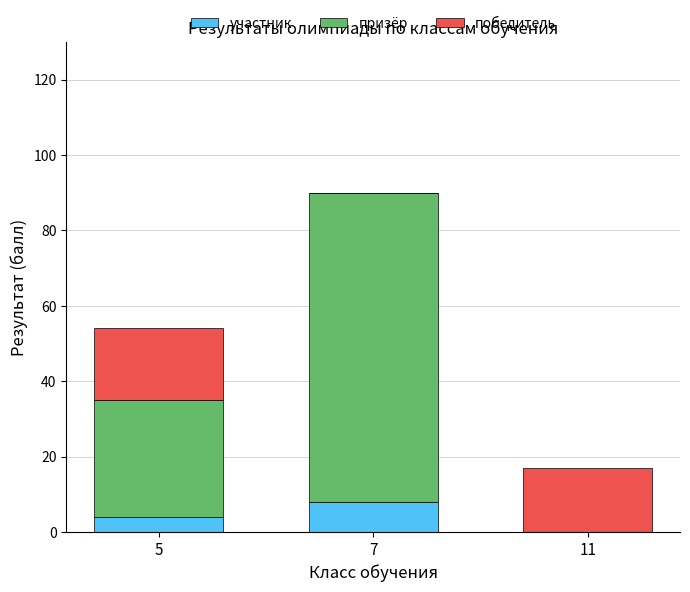

How many positive values does the участник series have?

2